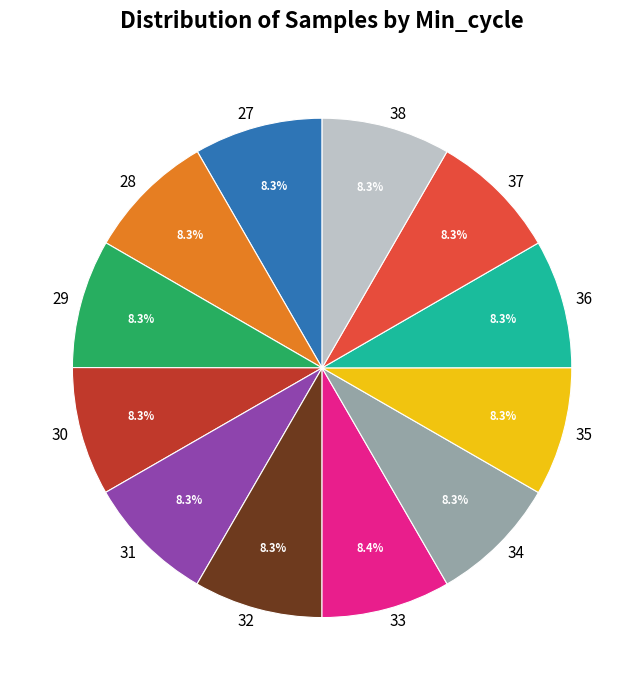

True or false: 35 accounts for 1% of the total.

False